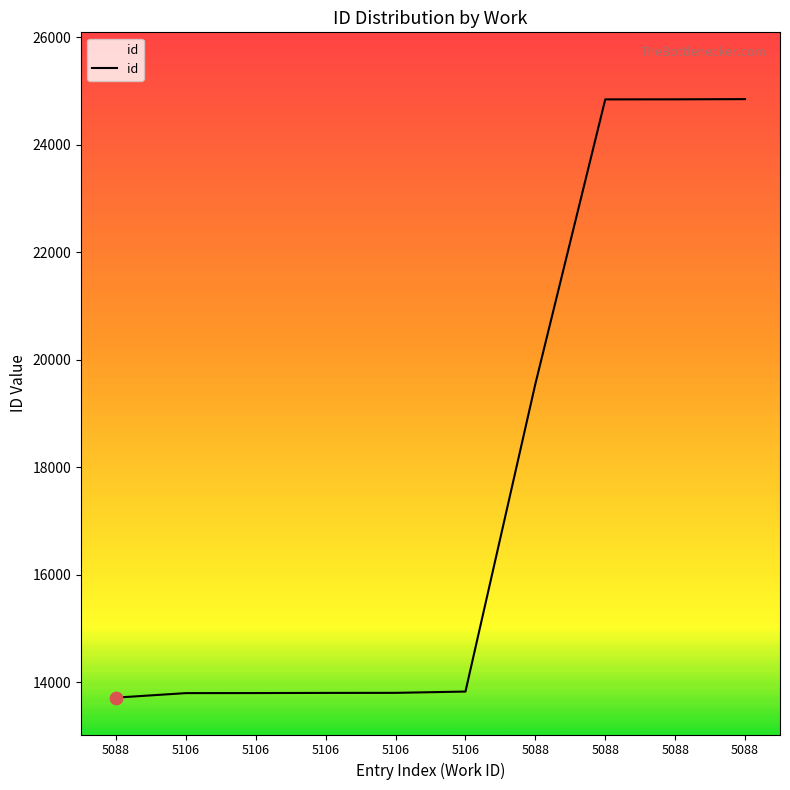

What is the change in value from 5088 to 5088?

+5